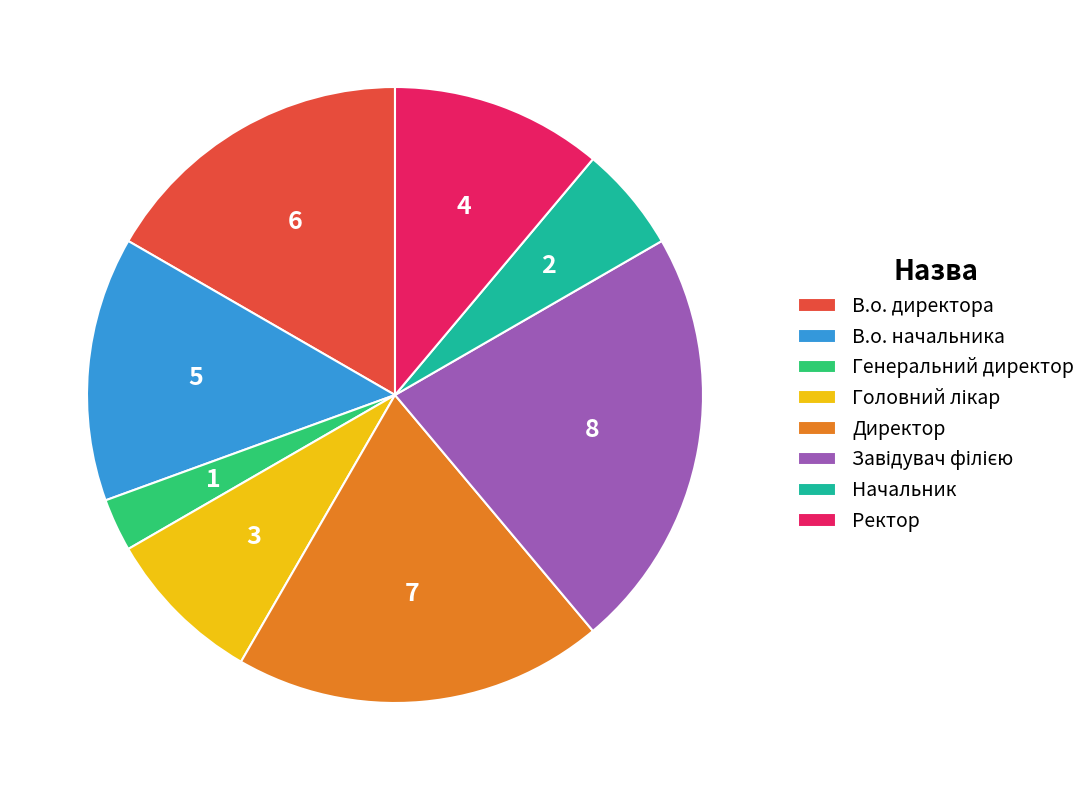

Count the number of slices in the pie.

8